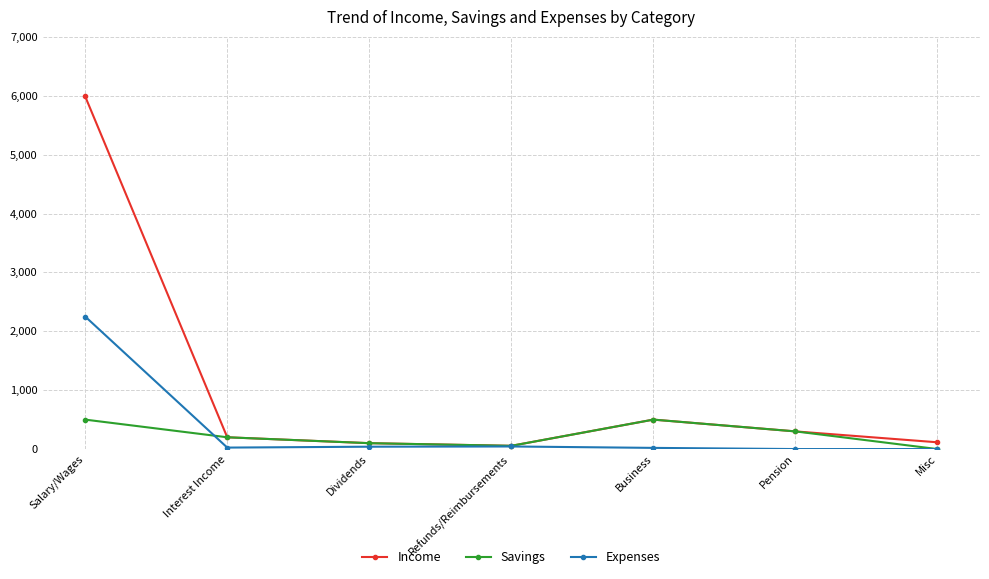

What is the spread (max minus min) of values at Pension?

300